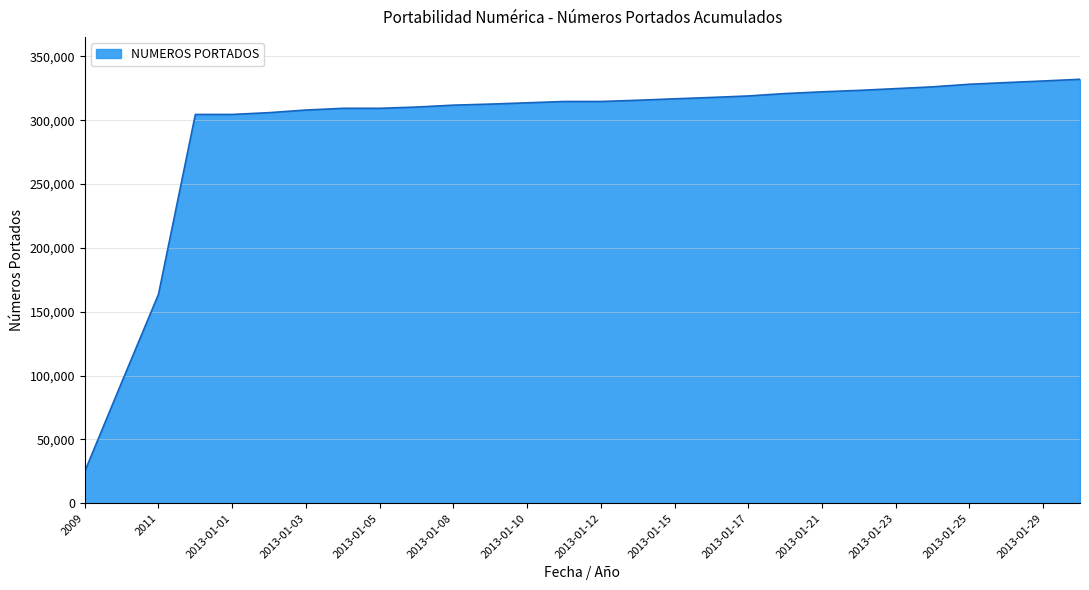

What is the smallest value displayed?

24953